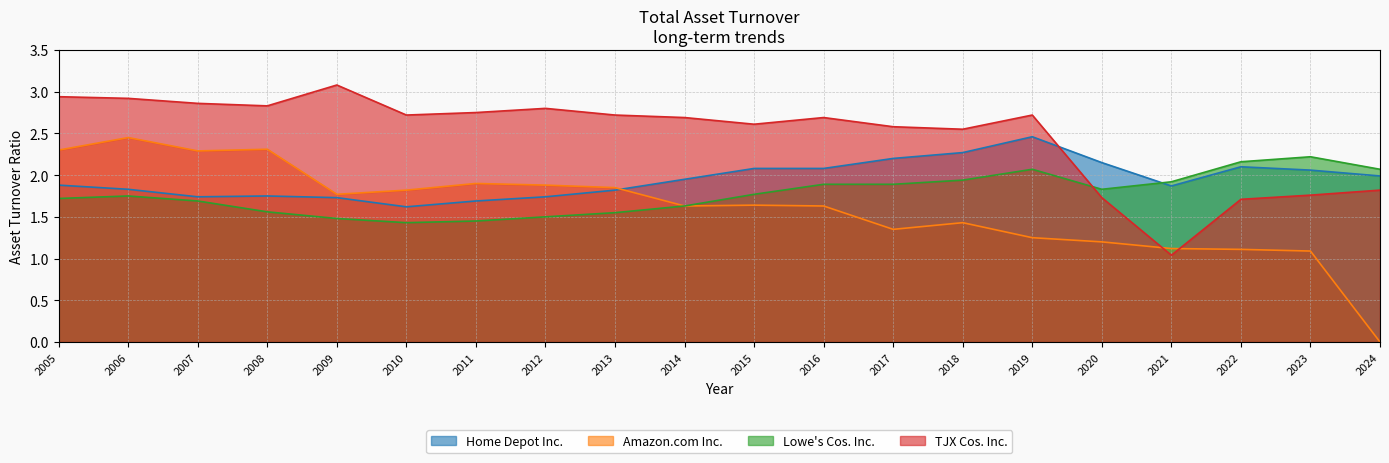

At which label does TJX Cos. Inc. reach its minimum?

2021